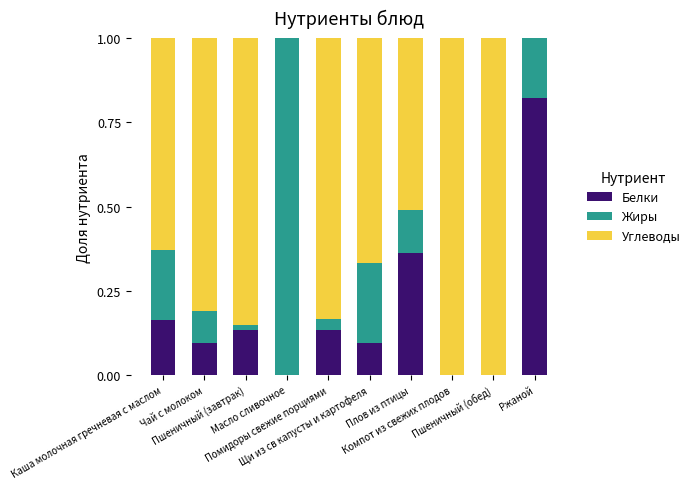

What is the label of the 10th bar from the right?

Каша молочная гречневая с маслом